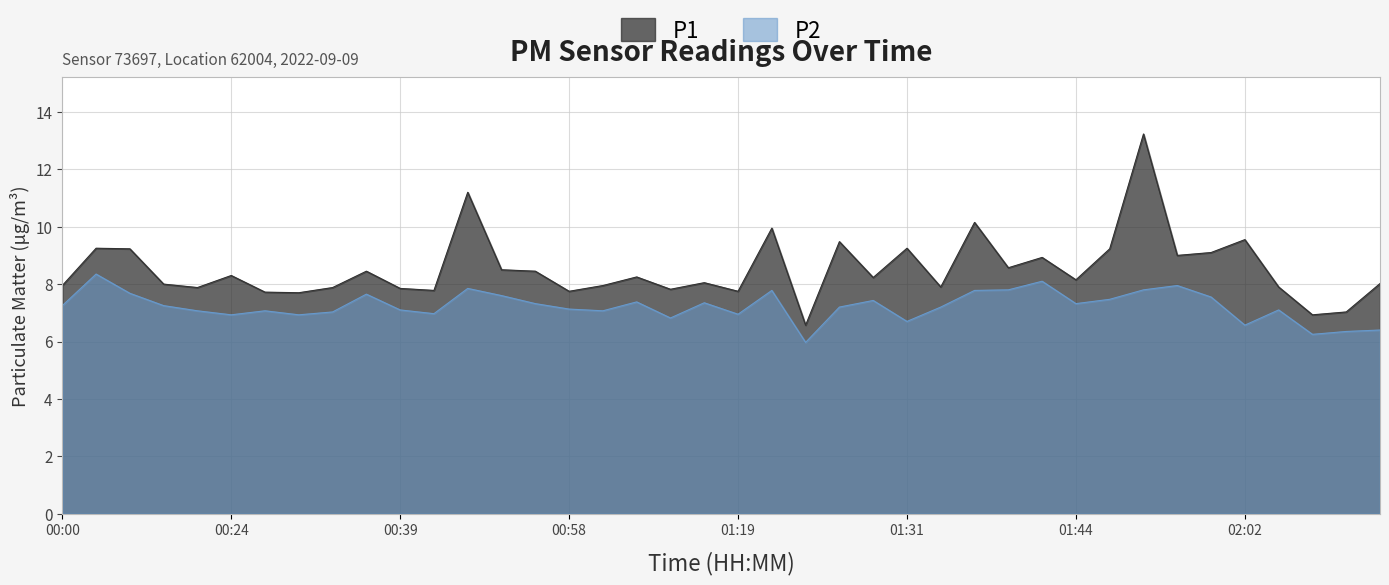

True or false: P2 and P1 cross at least once.

False